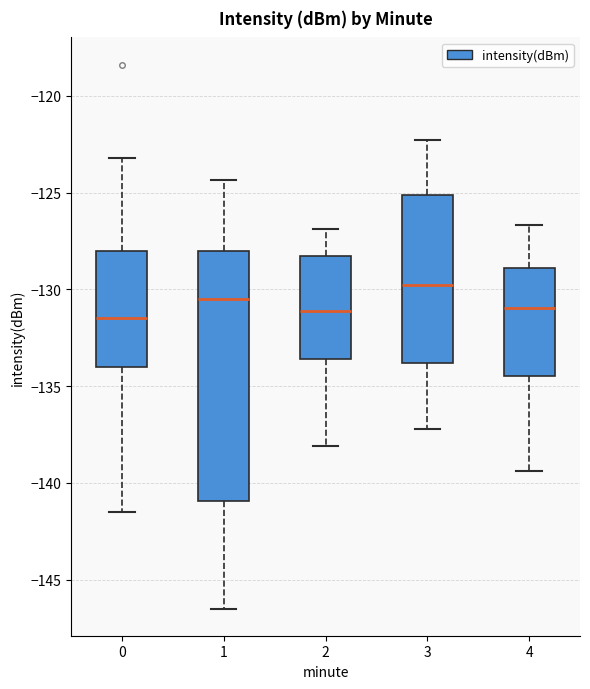

Which box is the tallest, from its lower edge to its upper edge?

1